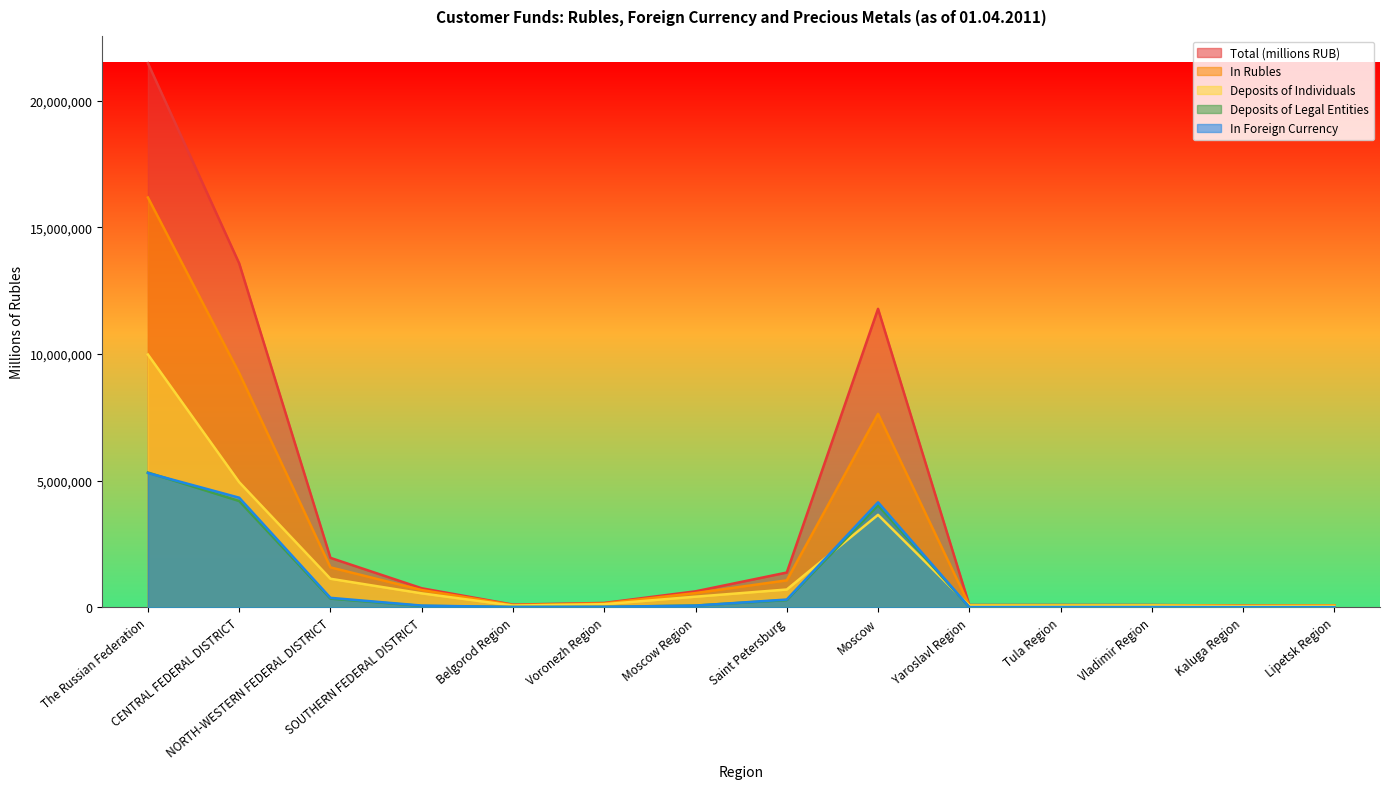

Reading right to left, extract all data points from this chart.

Total (millions RUB): Lipetsk Region=76560	Kaluga Region=70473	Vladimir Region=92636	Tula Region=93560	Yaroslavl Region=92232	Moscow=11780482	Saint Petersburg=1373845	Moscow Region=632234	Voronezh Region=173868	Belgorod Region=107071	SOUTHERN FEDERAL DISTRICT=752908	NORTH-WESTERN FEDERAL DISTRICT=1953100	CENTRAL FEDERAL DISTRICT=13574232	The Russian Federation=21474423
In Rubles: Lipetsk Region=70306	Kaluga Region=62987	Vladimir Region=82908	Tula Region=83214	Yaroslavl Region=83735	Moscow=7635796	Saint Petersburg=1065682	Moscow Region=563689	Voronezh Region=154367	Belgorod Region=93800	SOUTHERN FEDERAL DISTRICT=683245	NORTH-WESTERN FEDERAL DISTRICT=1577528	CENTRAL FEDERAL DISTRICT=9247022	The Russian Federation=16173405
In Foreign Currency: Lipetsk Region=6254	Kaluga Region=7486	Vladimir Region=9728	Tula Region=10346	Yaroslavl Region=8497	Moscow=4144686	Saint Petersburg=308163	Moscow Region=68545	Voronezh Region=19501	Belgorod Region=13271	SOUTHERN FEDERAL DISTRICT=69663	NORTH-WESTERN FEDERAL DISTRICT=375572	CENTRAL FEDERAL DISTRICT=4327210	The Russian Federation=5301018
Deposits of Legal Entities: Lipetsk Region=6574	Kaluga Region=4454	Vladimir Region=6765	Tula Region=6763	Yaroslavl Region=6795	Moscow=4026486	Saint Petersburg=286594	Moscow Region=71371	Voronezh Region=20639	Belgorod Region=15470	SOUTHERN FEDERAL DISTRICT=56682	NORTH-WESTERN FEDERAL DISTRICT=343862	CENTRAL FEDERAL DISTRICT=4195719	The Russian Federation=5319869
Deposits of Individuals: Lipetsk Region=58339	Kaluga Region=50781	Vladimir Region=73049	Tula Region=68831	Yaroslavl Region=70286	Moscow=3651018	Saint Petersburg=703872	Moscow Region=421012	Voronezh Region=125241	Belgorod Region=70223	SOUTHERN FEDERAL DISTRICT=552572	NORTH-WESTERN FEDERAL DISTRICT=1128081	CENTRAL FEDERAL DISTRICT=4940942	The Russian Federation=9976424